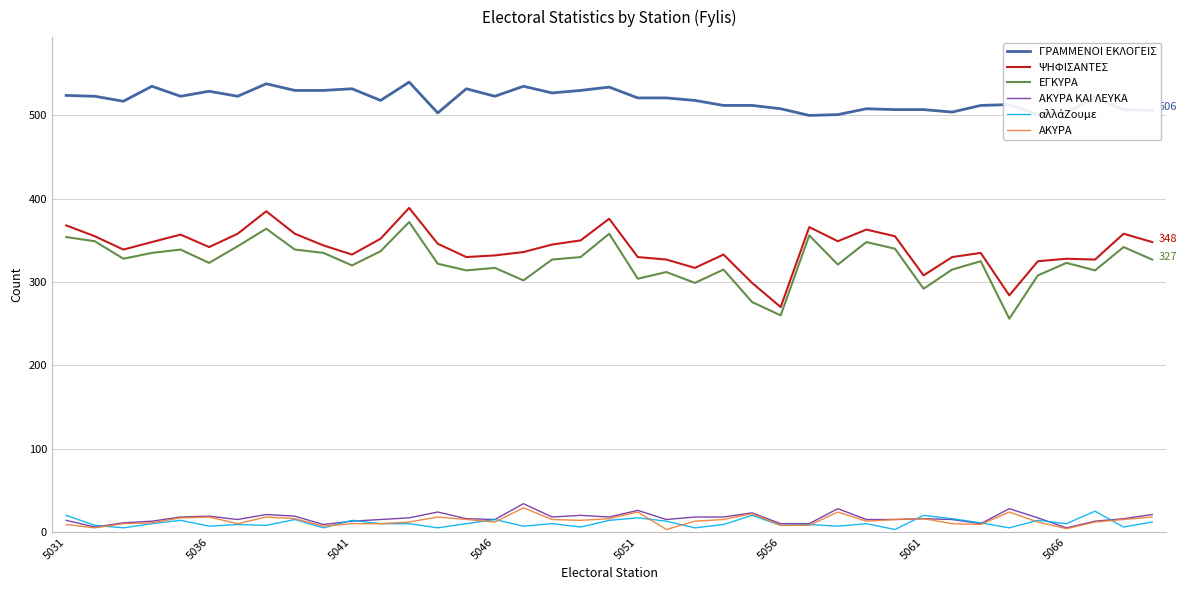

Which series has the largest total across all categories?

ΓΡΑΜΜΕΝΟΙ ΕΚΛΟΓΕΙΣ